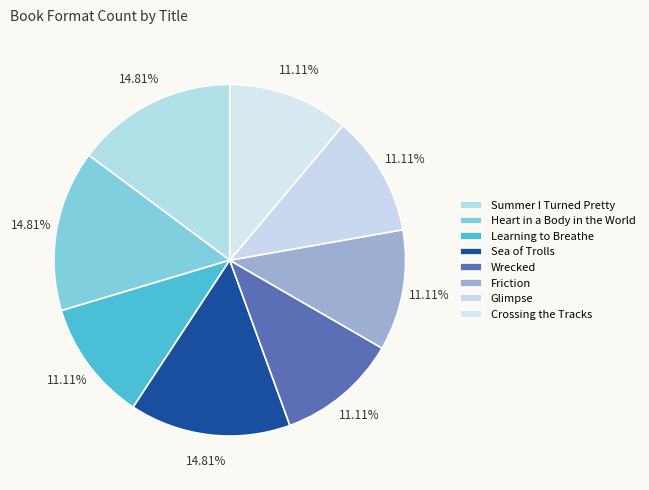

What is the ratio of the value at Summer I Turned Pretty to the value at Glimpse?

1.3